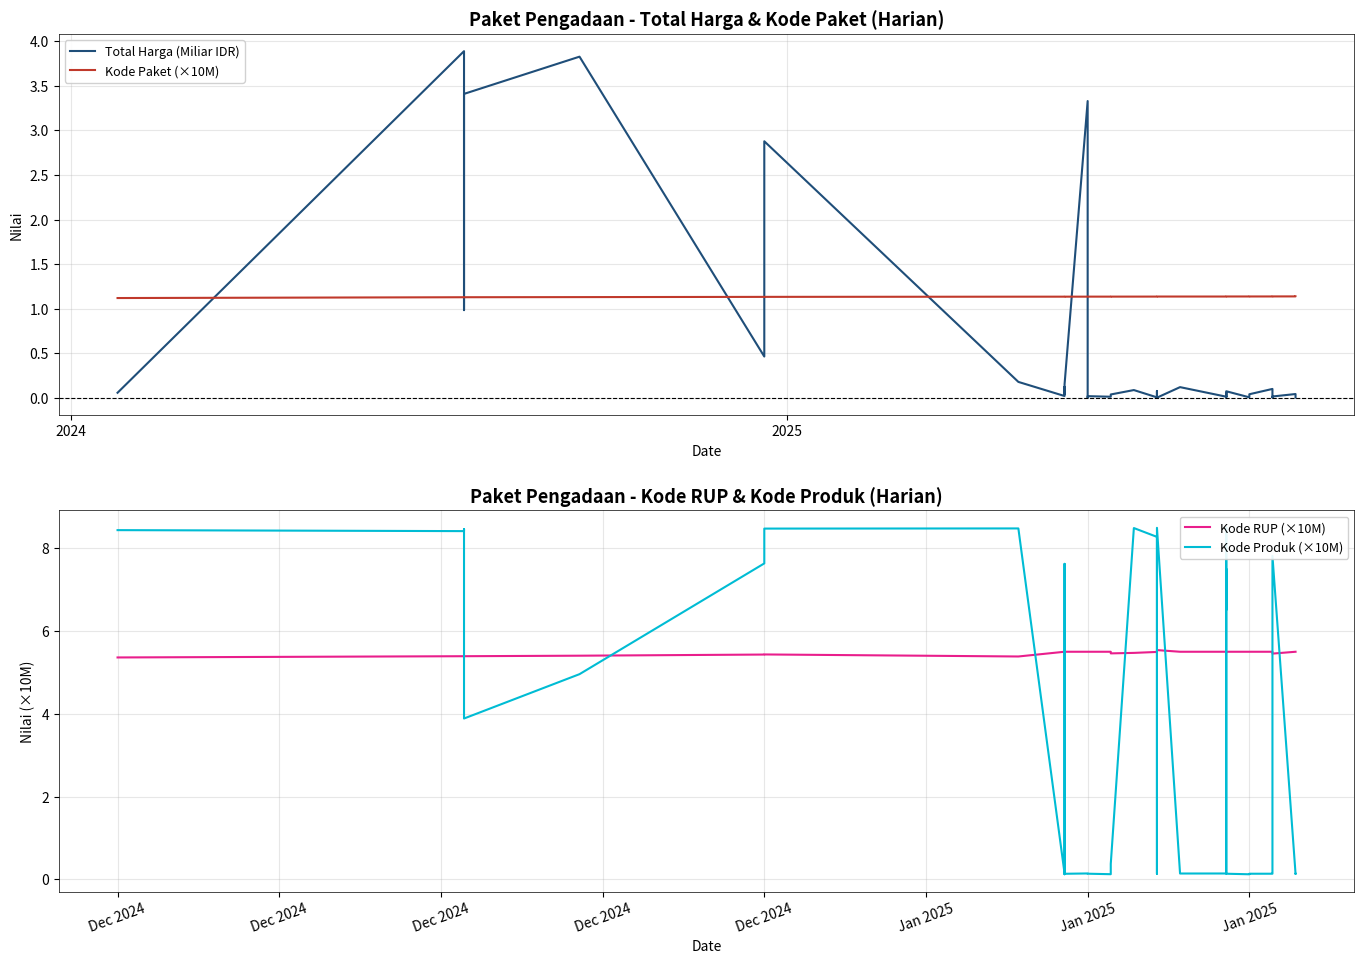

The Kode Produk (×10M) series shows 4.3 at 24. True or false?

False